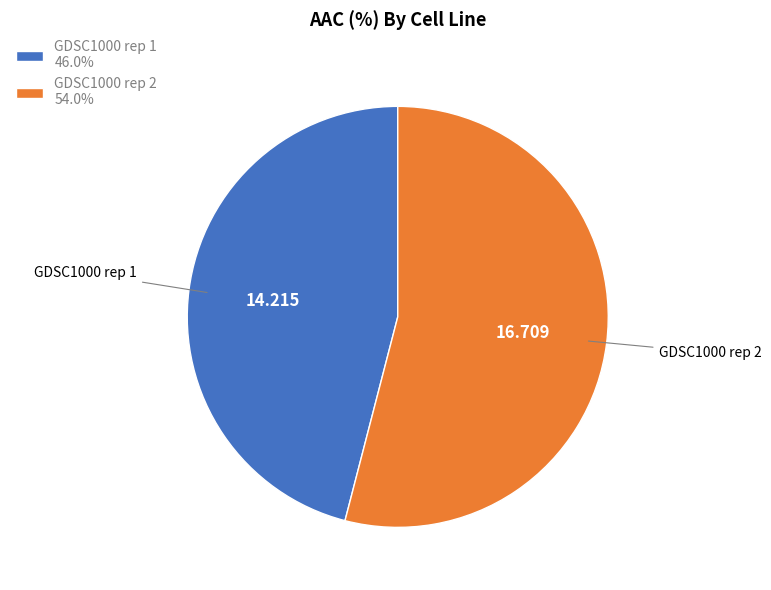

How many segments does this pie chart have?

2